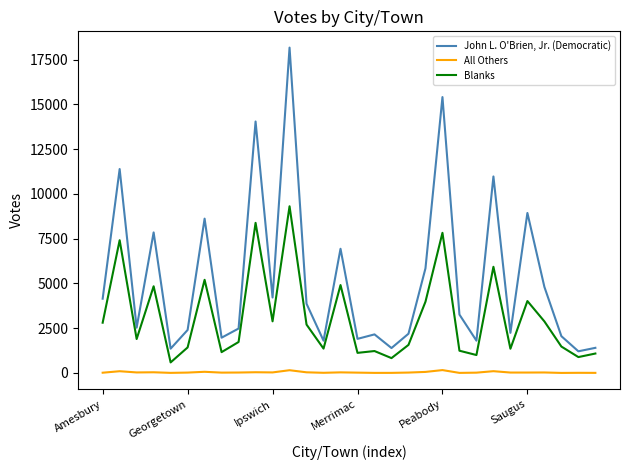

What are all the series names shown in the legend?

John L. O'Brien, Jr. (Democratic), All Others, Blanks